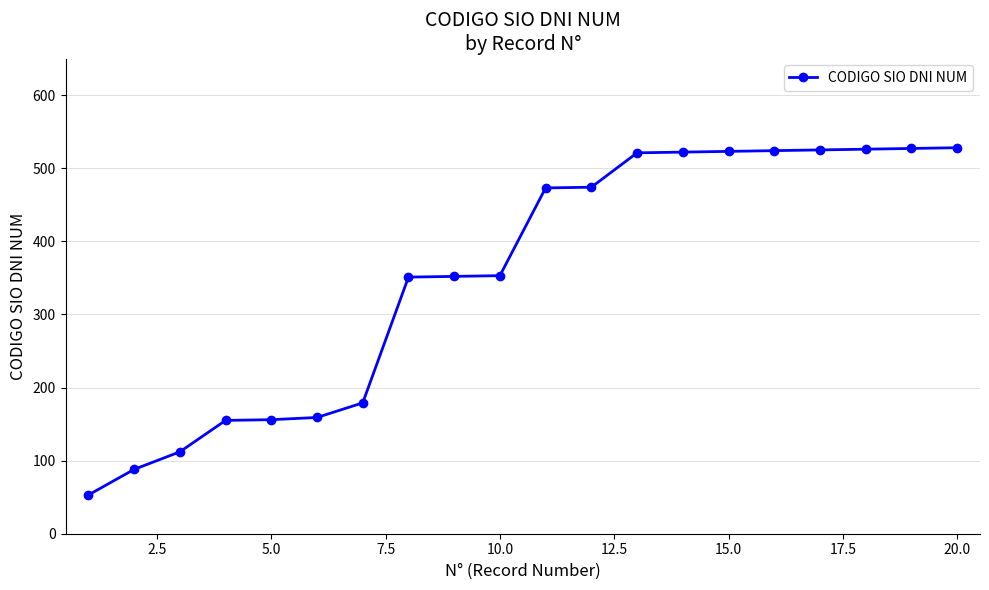

What is the maximum value shown in the chart?

528